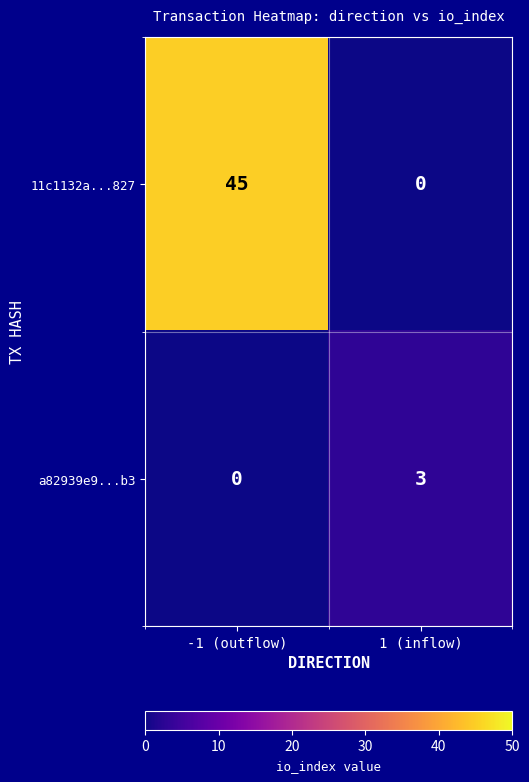

Which series has the widest spread of values?

11c1132a...827